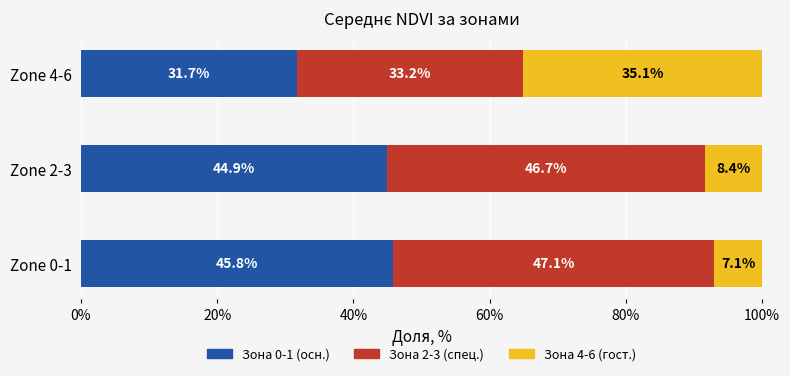

Is it true that Зона 0-1 (осн.) equals 45.8 at Zone 0-1?

True